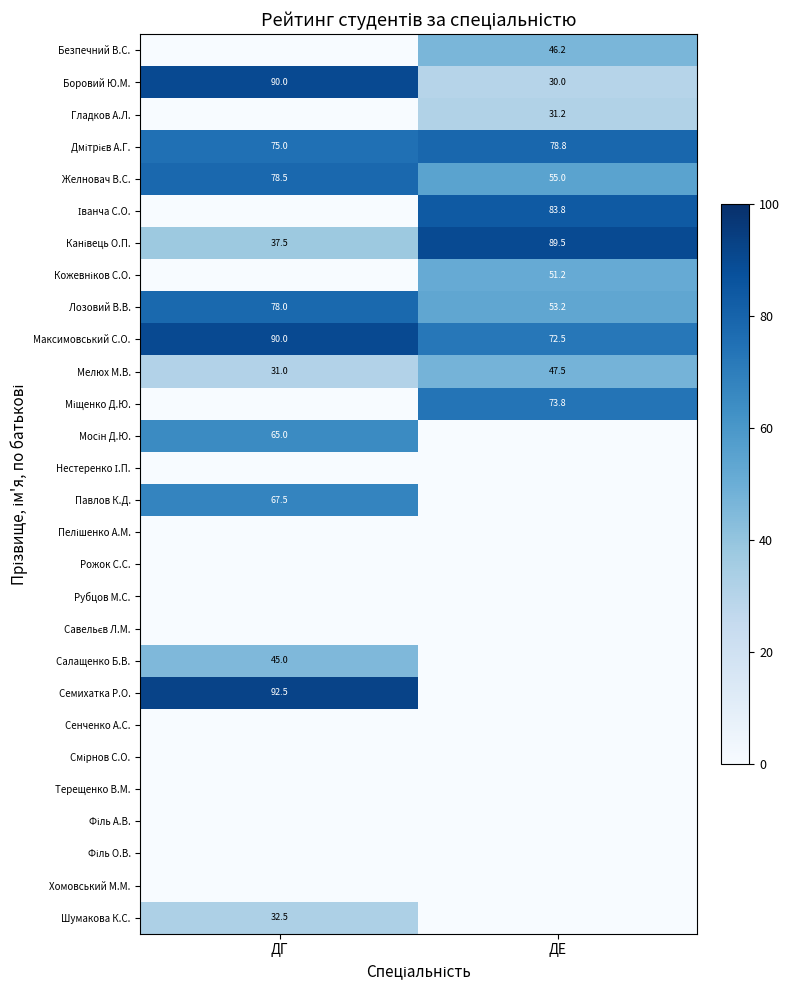

What is the sum of the Мелюх М.В. values at ДГ and ДЕ?

78.5